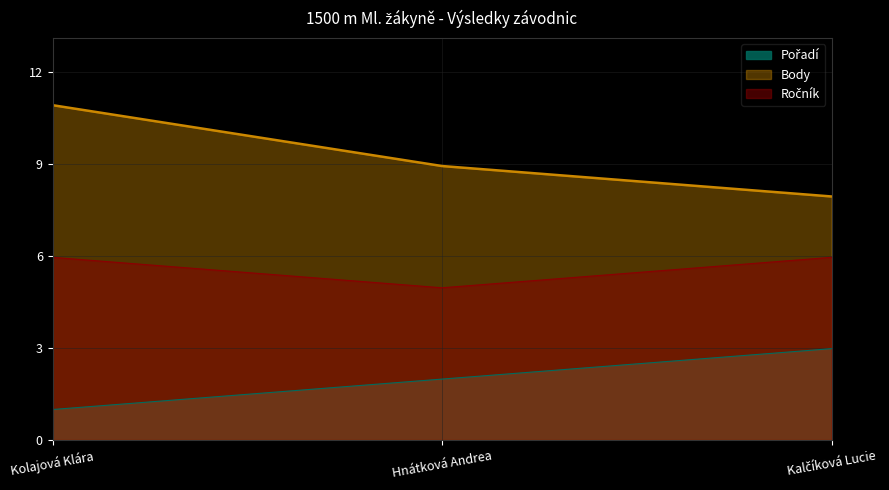

True or false: Pořadí has a value of 3 at Kalčíková Lucie.

True